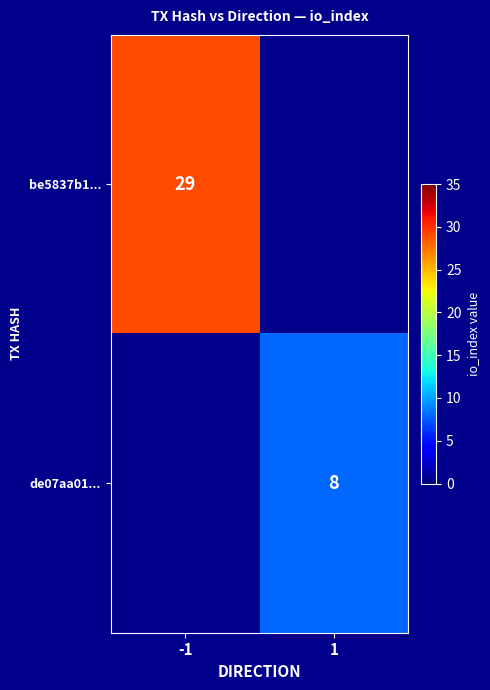

The value of de07aa01... at 1 is 8. True or false?

True